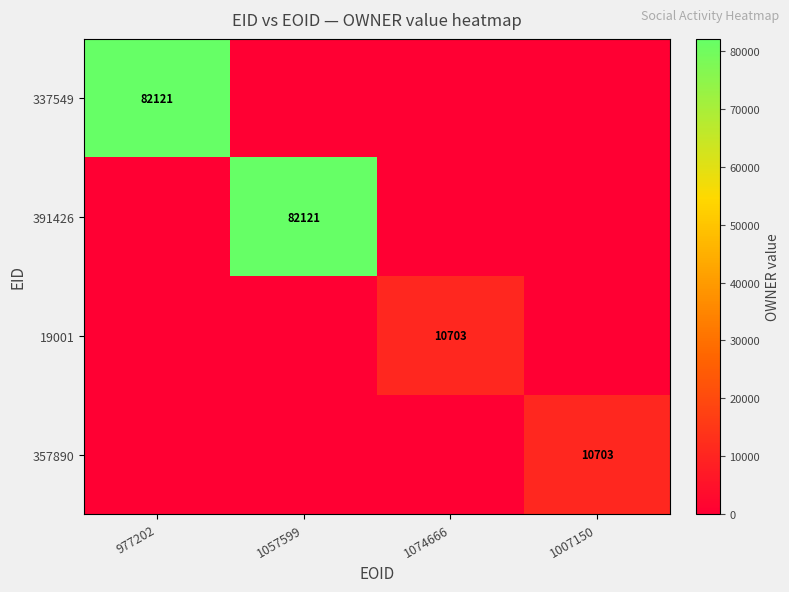

The value of 19001 at 1074666 is 10703. True or false?

True